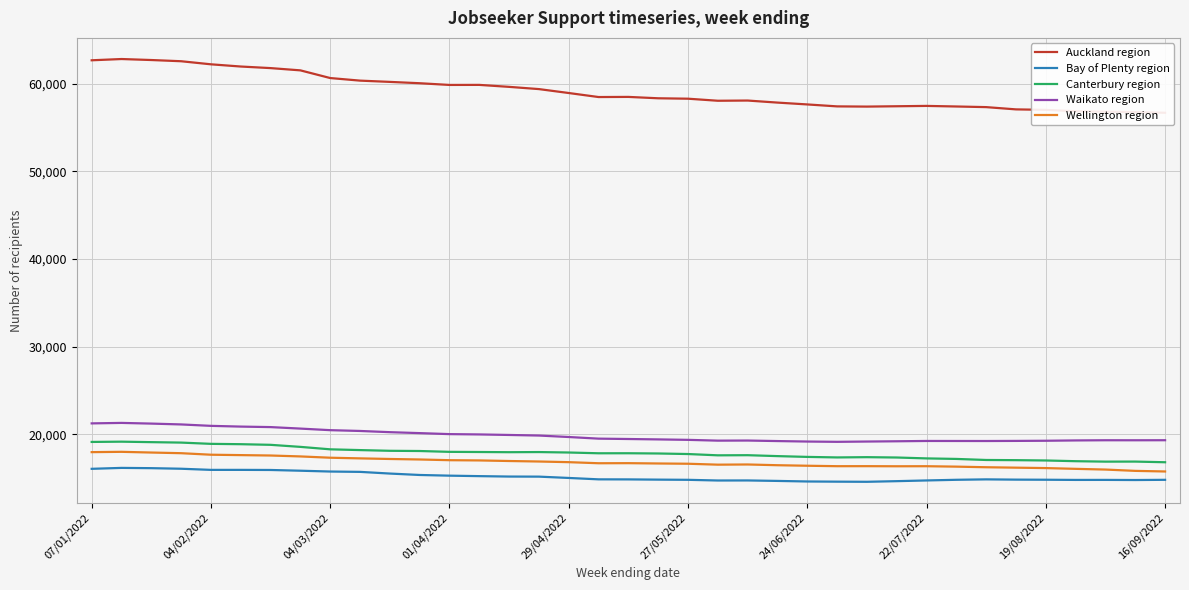

Is the value of Bay of Plenty region at 27/05/2022 greater than the value of Canterbury region at 27/05/2022?

No